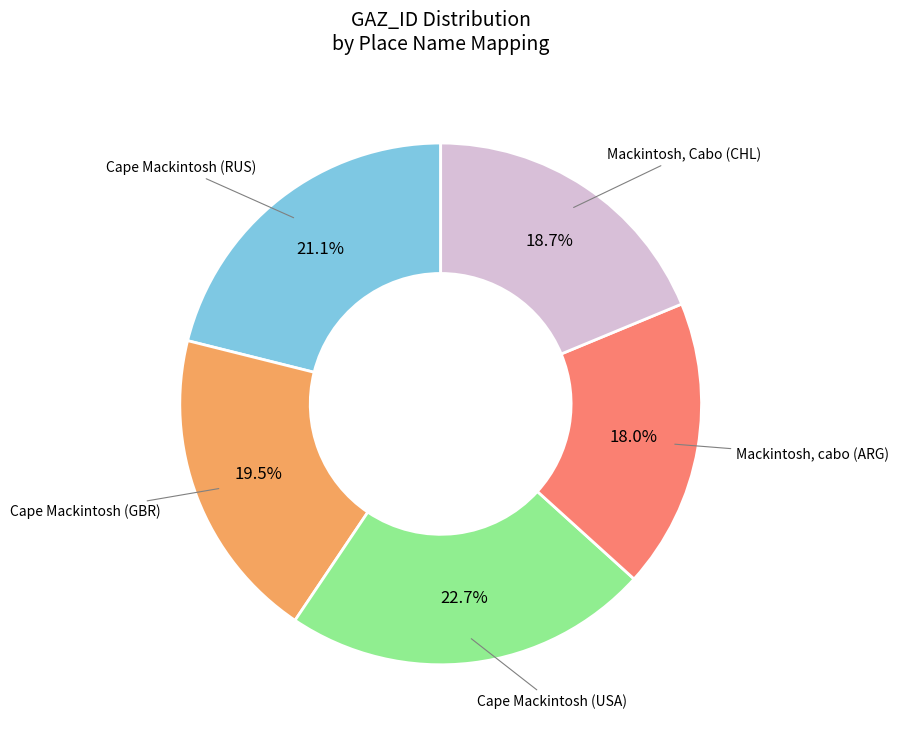

Does any single category account for the majority?

No